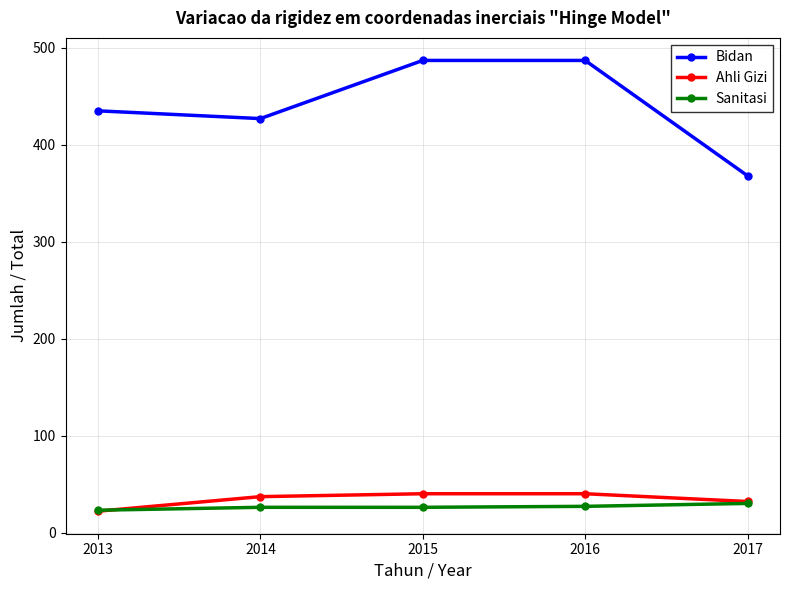

How many values in the Sanitasi series are below 26?

1